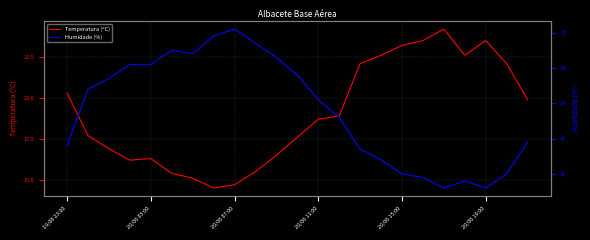

What is the value of the Humidade (%) point at the 6th from the left?

65.0